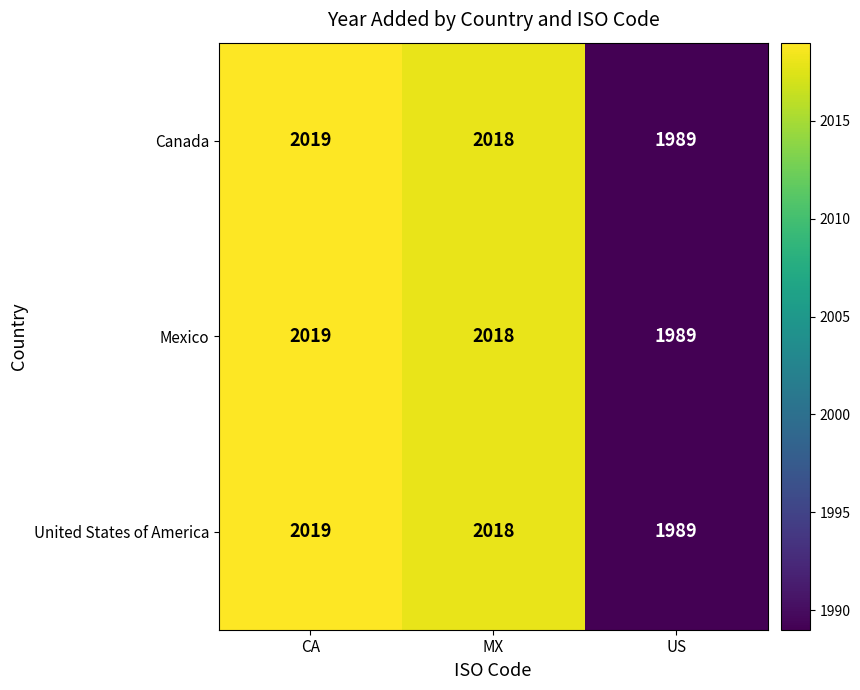

What is the sum of all United States of America values?

6026